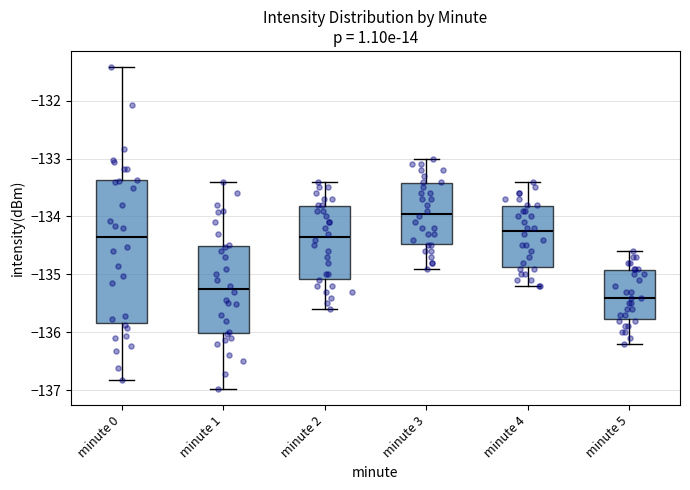

Which box's median line is the lowest?

minute 5